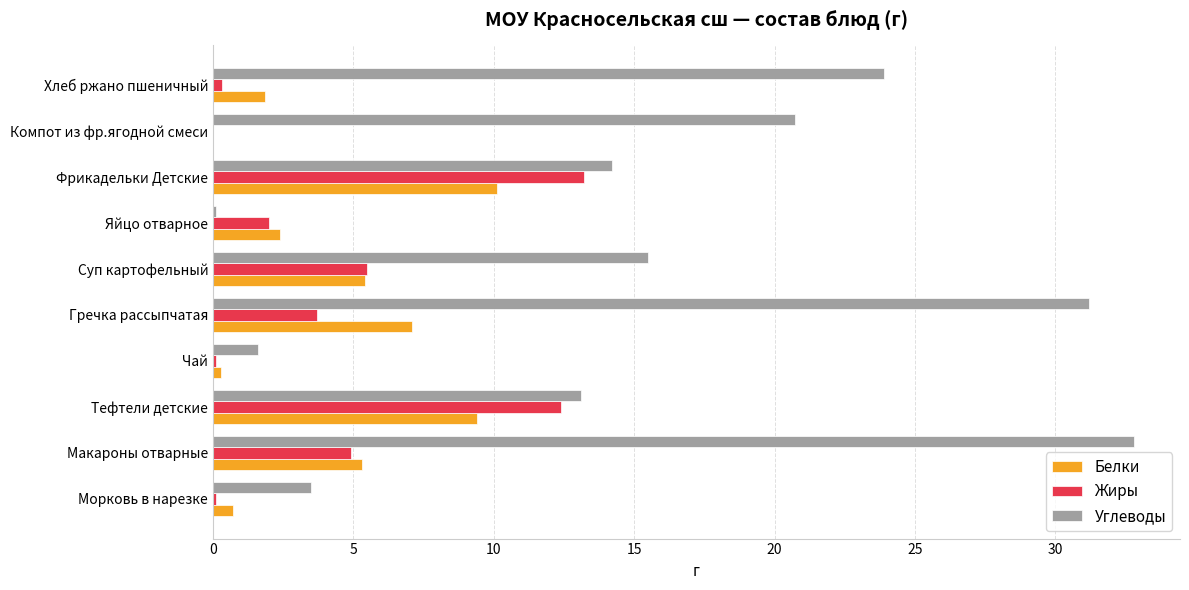

Which series has the largest total across all categories?

Углеводы